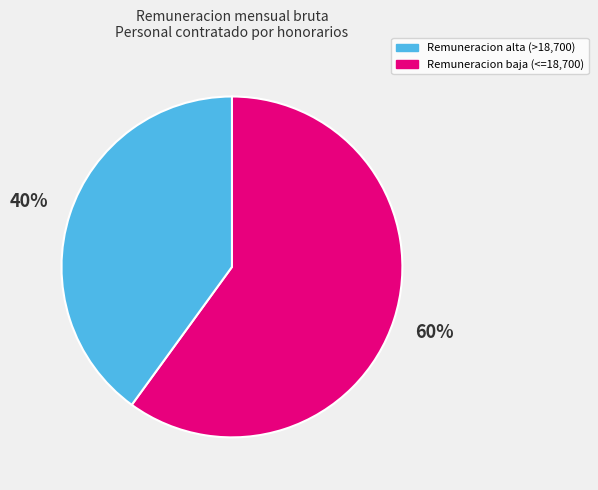

To the nearest percent, what is the difference between the largest and smallest slice percentages?

20%